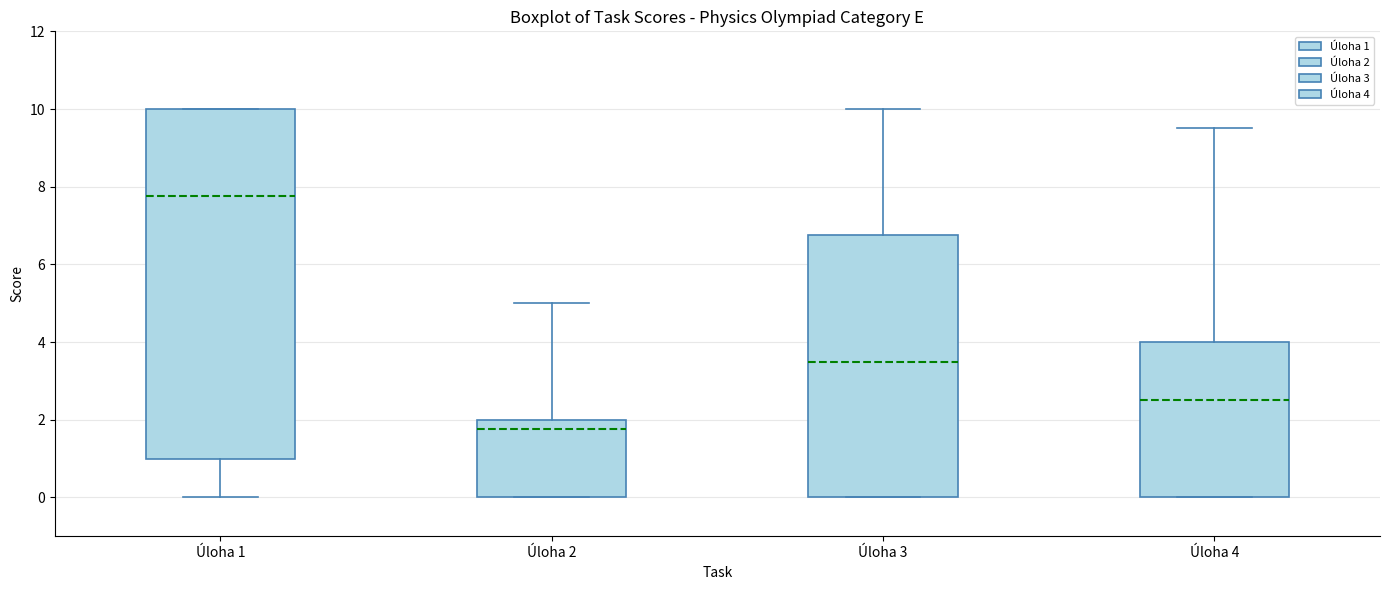

Comparing the boxes themselves (not the whiskers), which one is the tallest?

Úloha 1